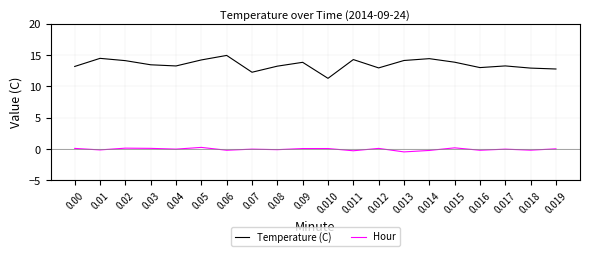

What is the spread (max minus min) of values at 0.00?

13.1